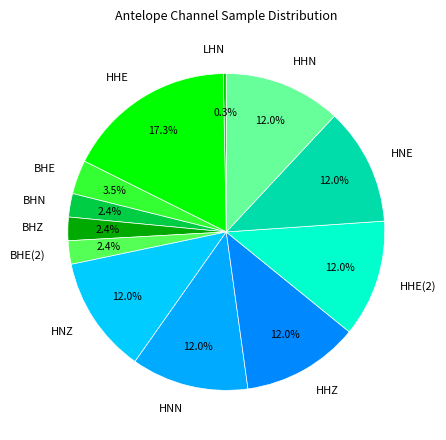

Between HHE and HHN, which is larger?

HHE